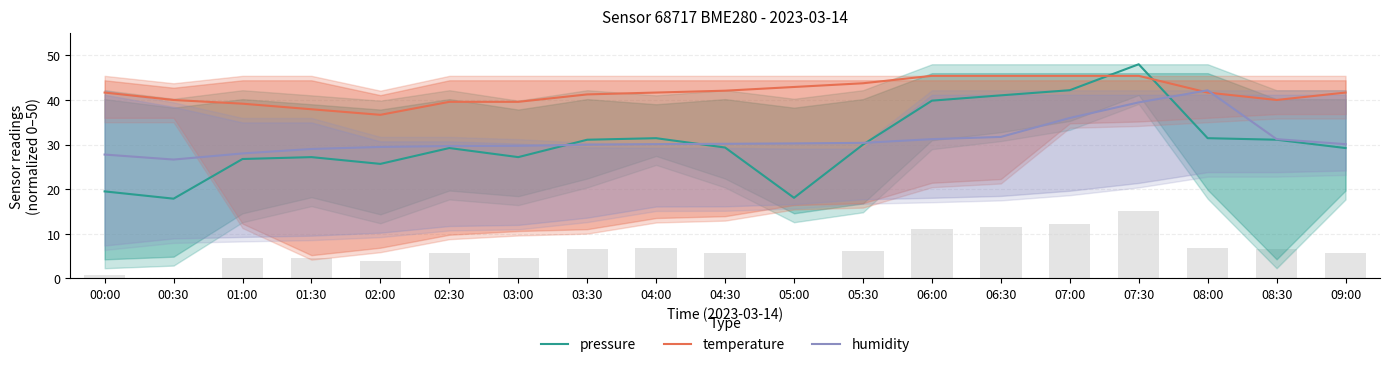

Rank the series at 01:30 from lowest to highest value.

pressure, humidity, temperature